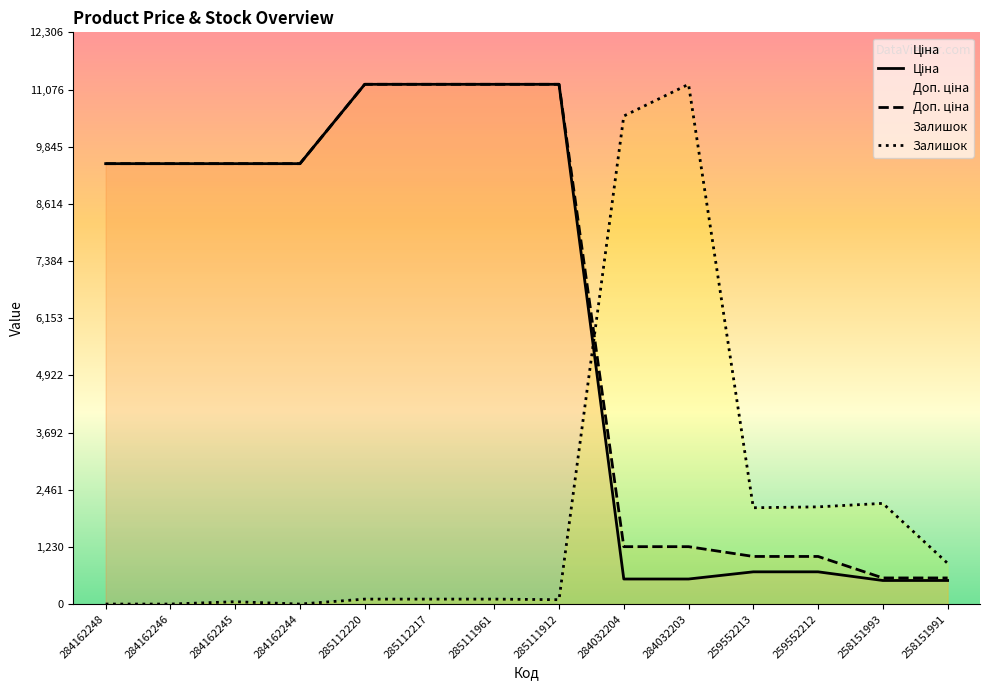

Which category has the lowest value across all series?

284162248